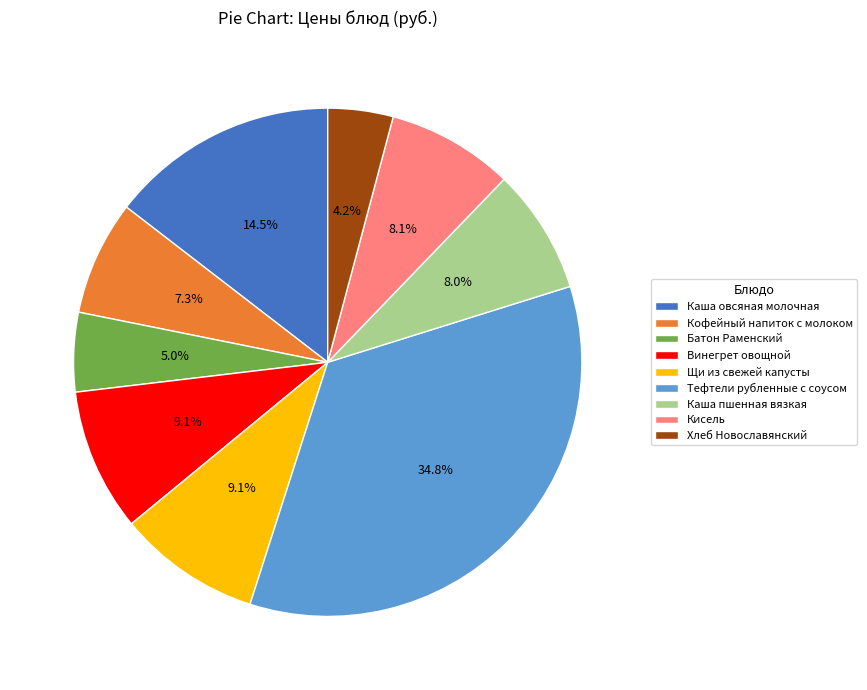

What portion of the pie excludes Винегрет овощной?

90.9%